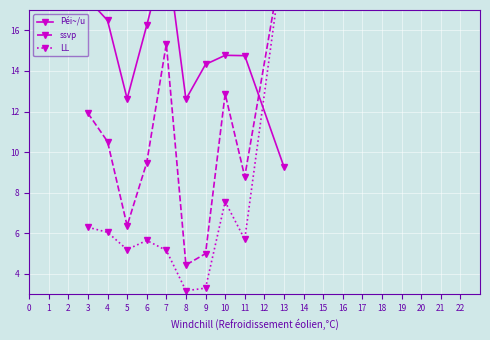

Which series changed the most between 3 and 6?

ssvp